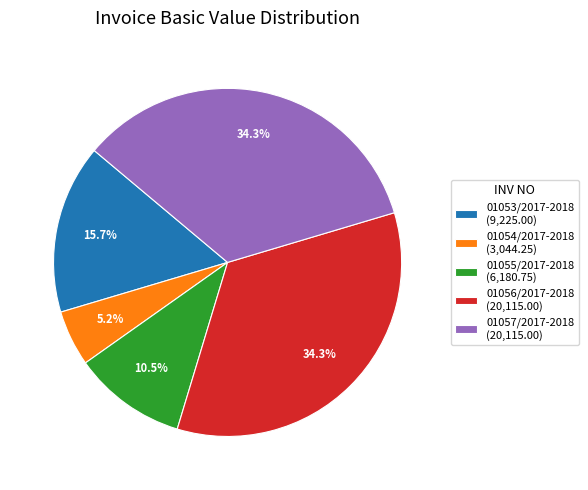

To the nearest percent, what portion does 01056/2017-2018 represent?

34%